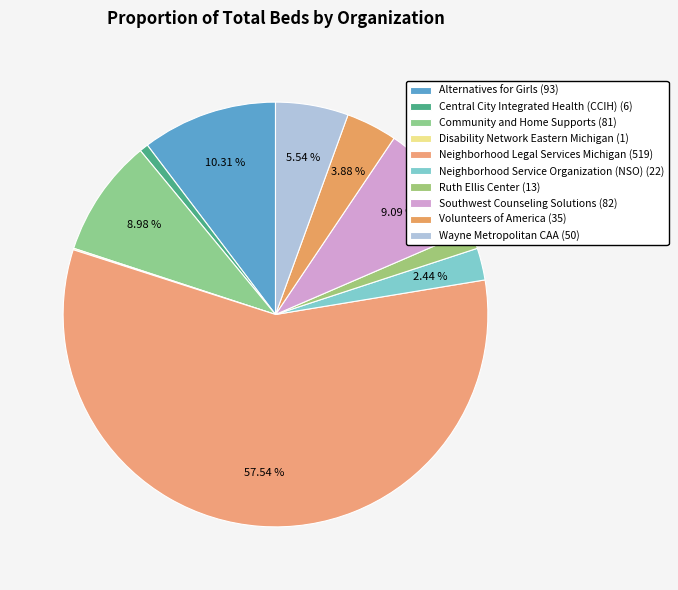

How many segments does this pie chart have?

9